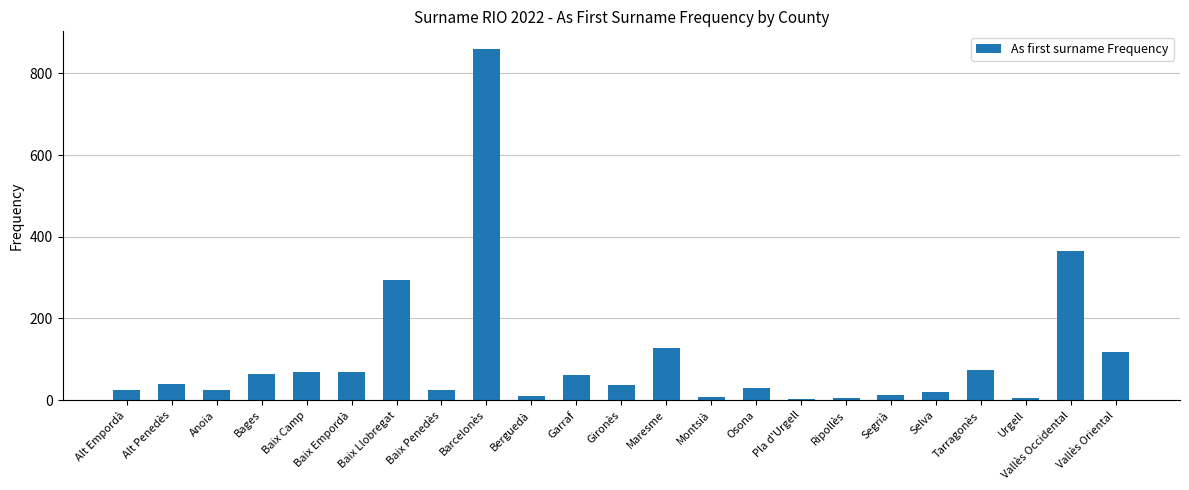

What is the greatest value displayed?

860